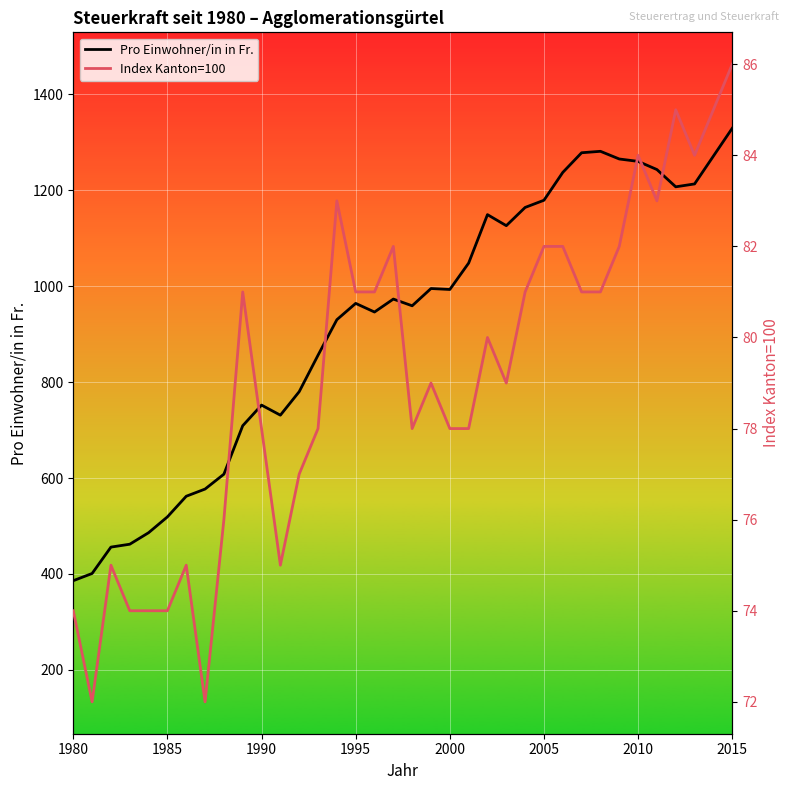

True or false: Pro Einwohner/in in Fr. has a value of 964 at 1995.

True